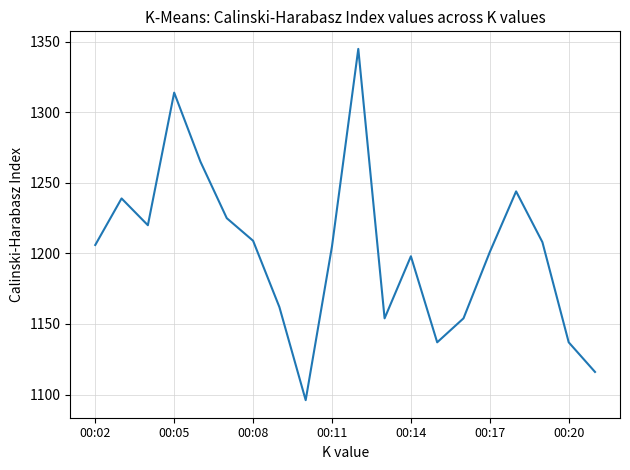

What is the difference between the maximum and minimum values?

249